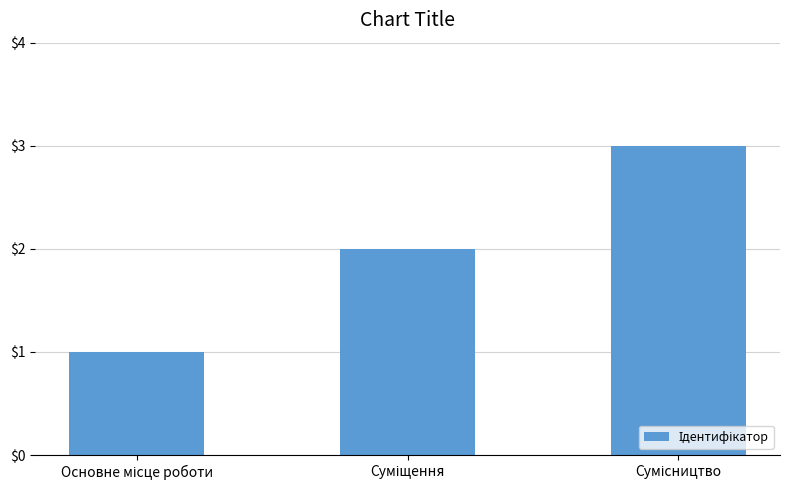

Reading left to right, what are all the values shown in this chart?

1	2	3